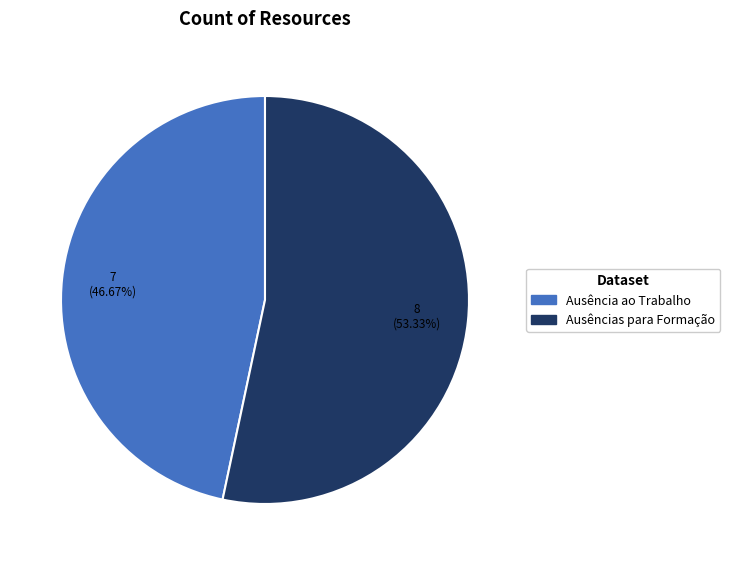

Does any single category account for the majority?

Yes